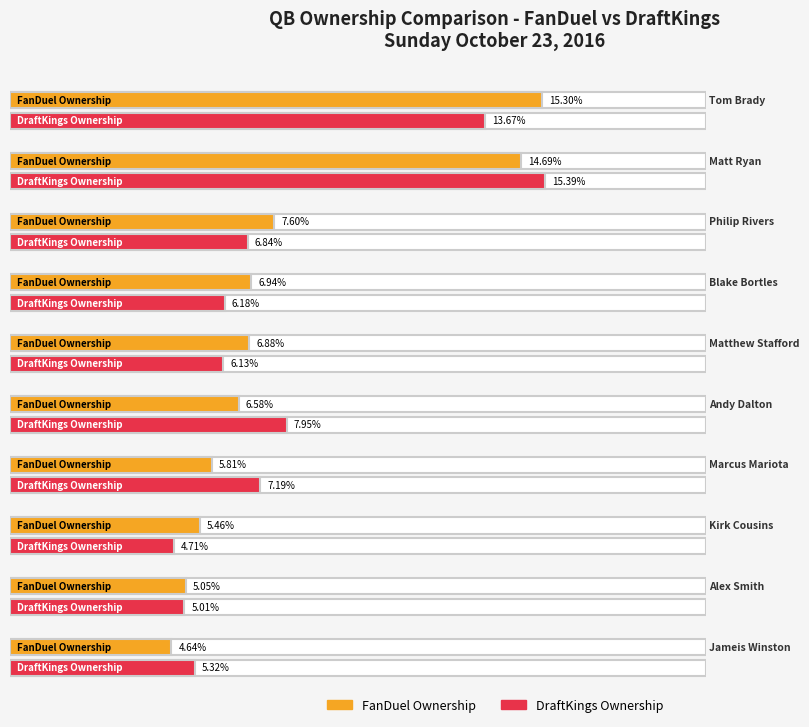

What is the label of the 7th bar from the right?

Blake Bortles